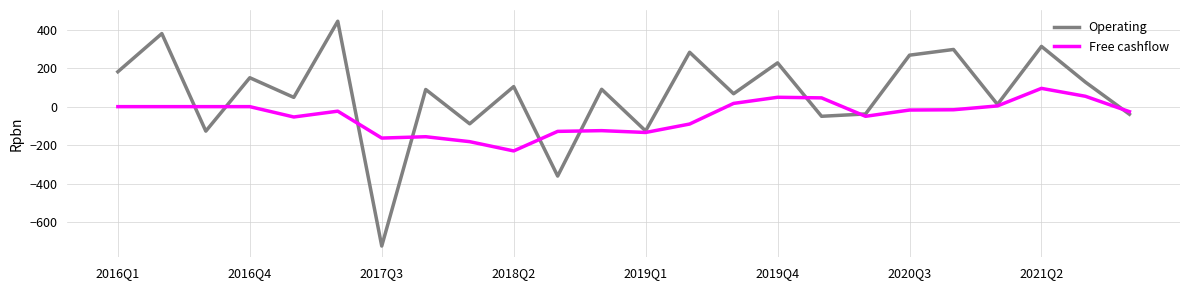

How many lines are shown in the chart?

2